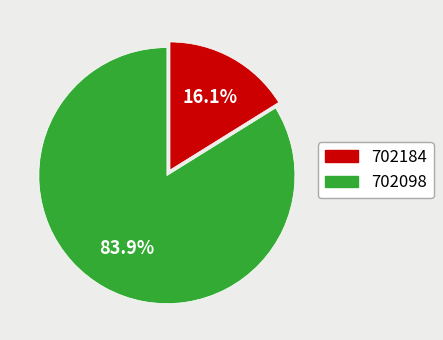

To the nearest percent, what portion does 702098 represent?

84%